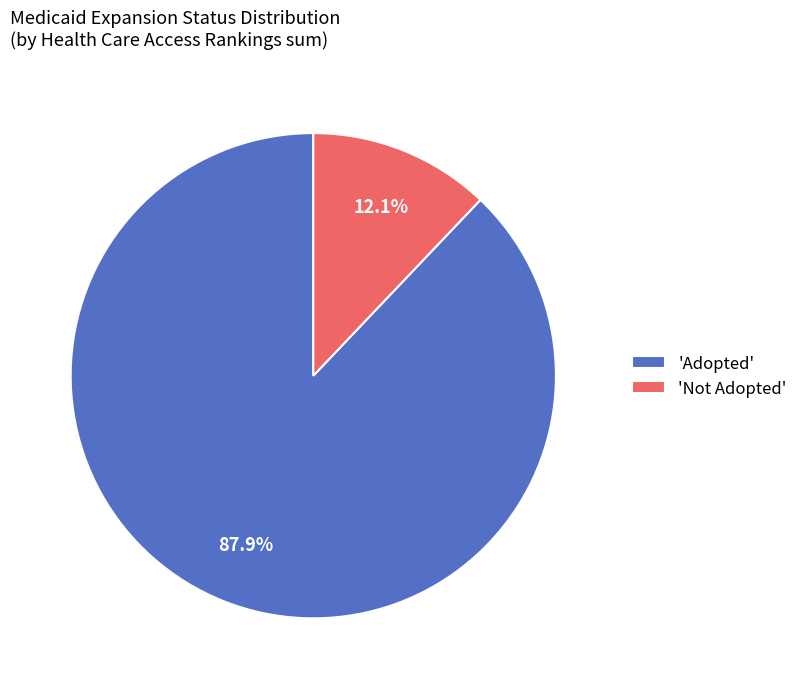

Do 'Adopted' and 'Not Adopted' together represent more than half of the pie?

Yes